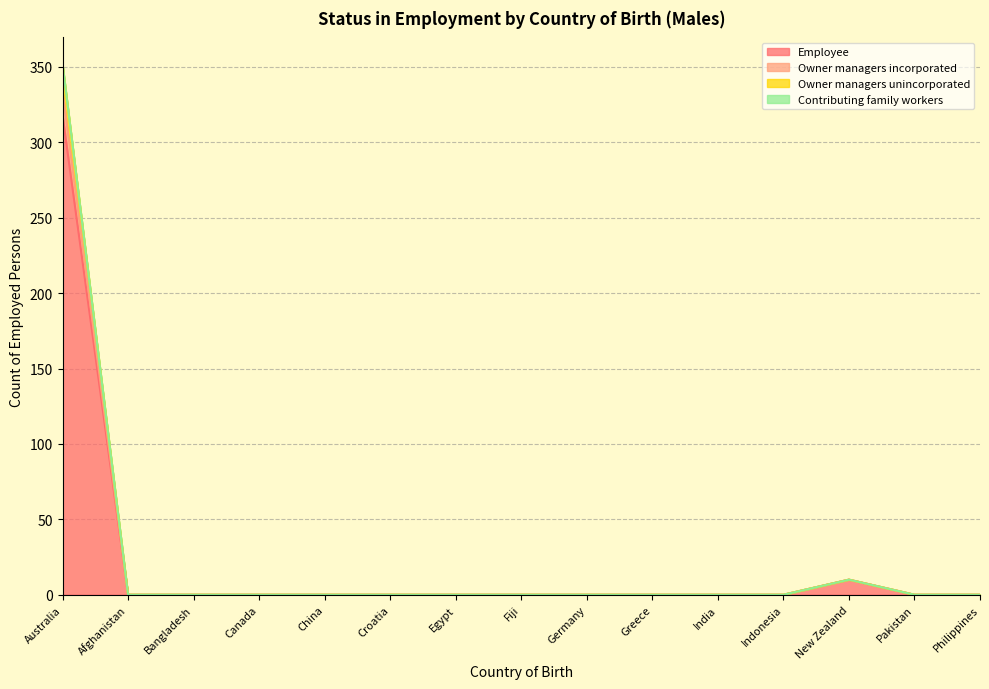

The value of Owner managers incorporated at Croatia is 0. True or false?

True